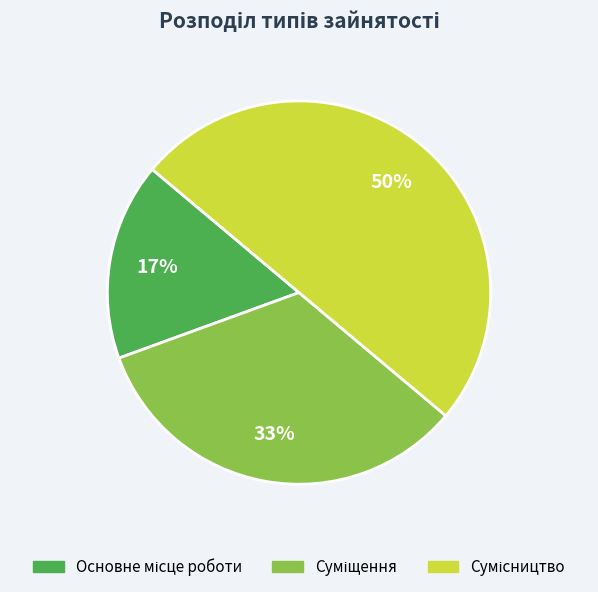

To the nearest percent, what is the difference between the largest and smallest slice percentages?

33%